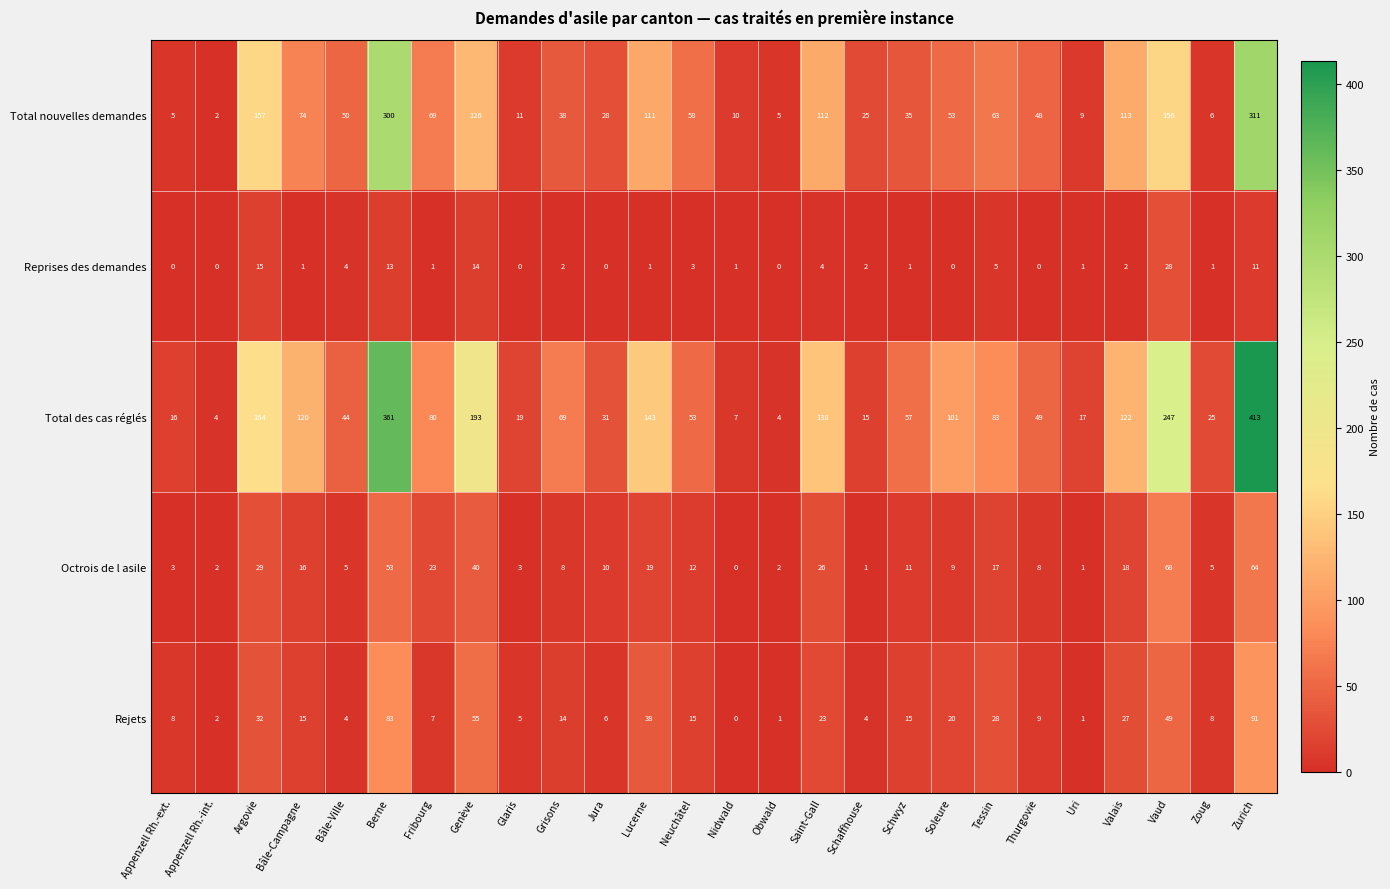

What is the difference between the maximum and second lowest values in the Reprises des demandes series?

28